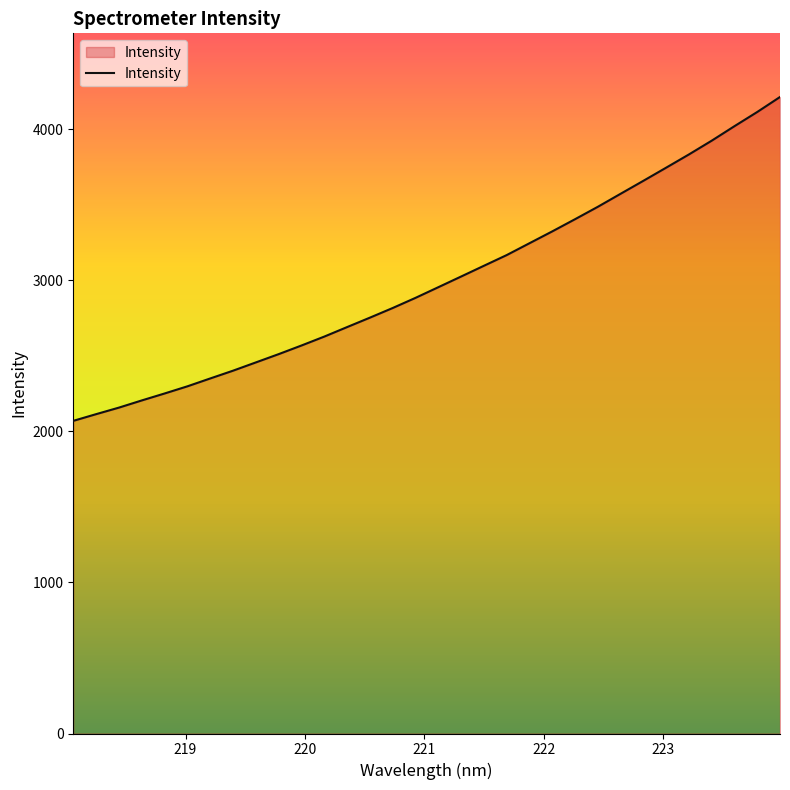

What is the minimum value shown in the chart?

2069.5